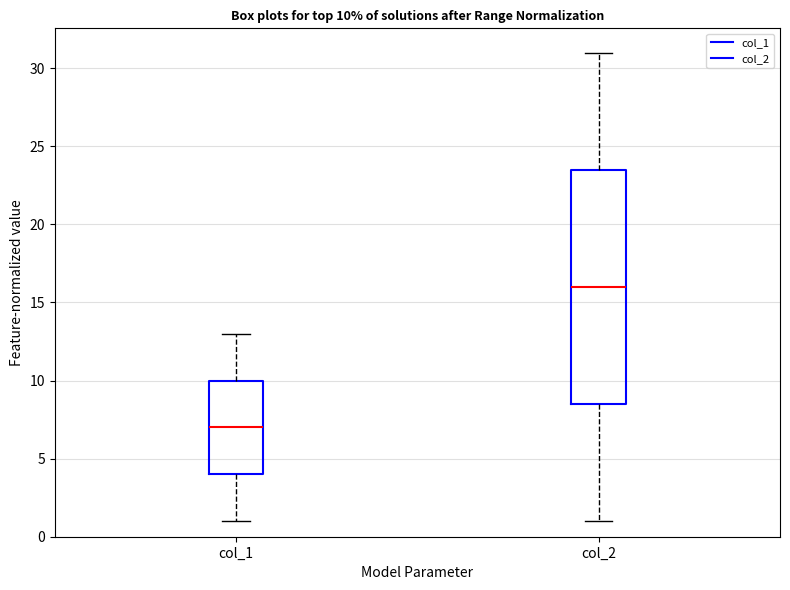

Comparing the boxes themselves (not the whiskers), which one is the tallest?

col_2